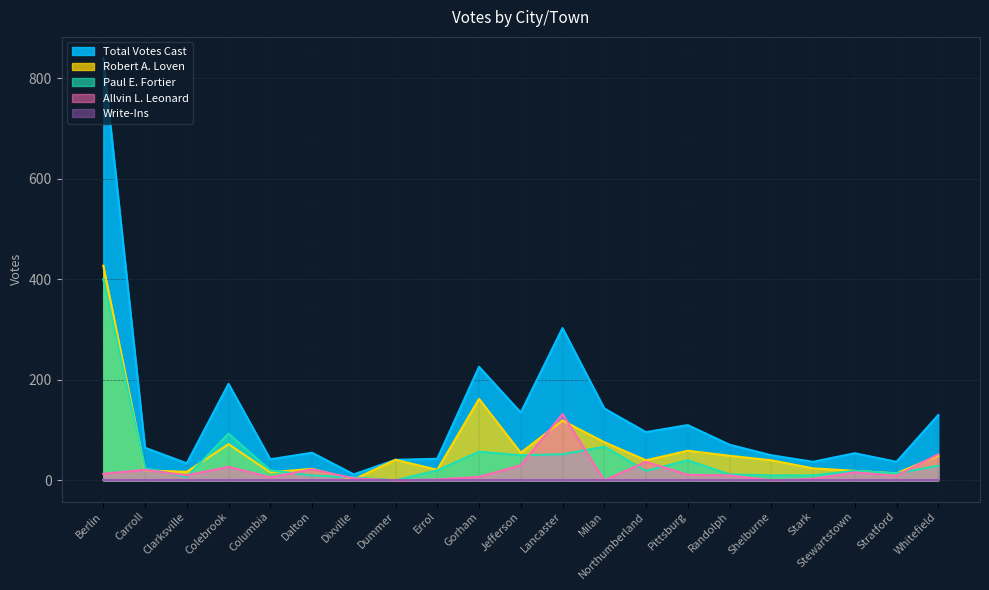

What is the difference between the Allvin L. Leonard values at Lancaster and Colebrook?

105